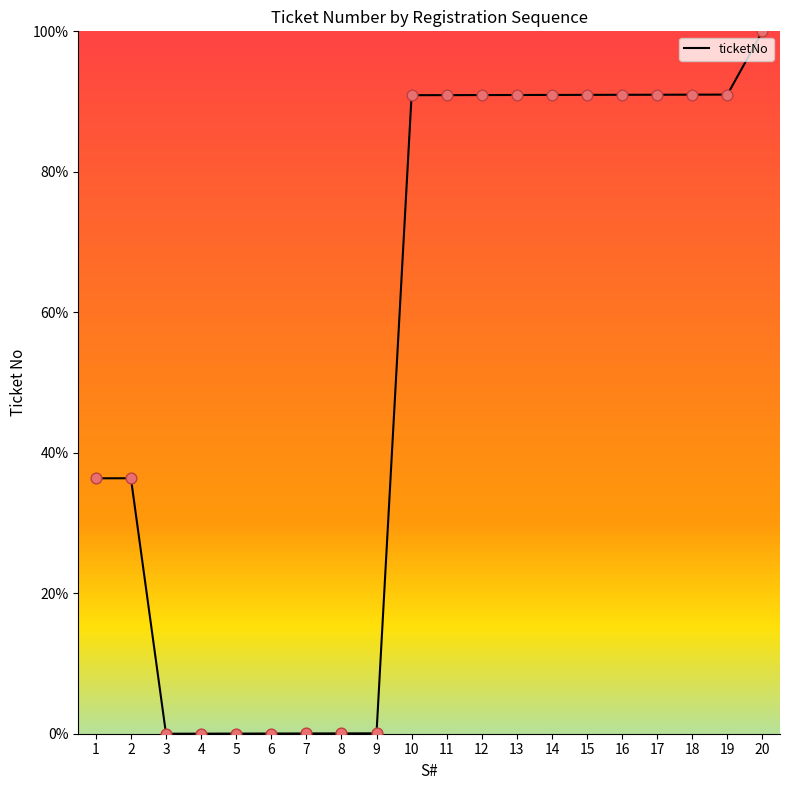

What is the change in value from 6 to 16?

+90.9